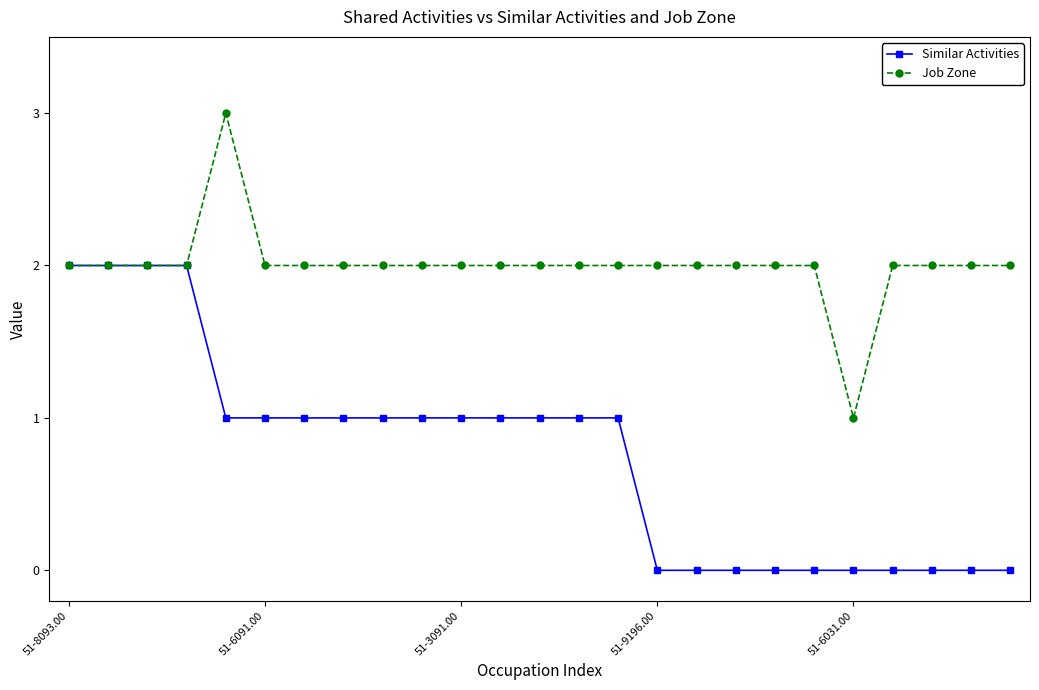

List the series in order of their overall mean, lowest first.

Similar Activities, Job Zone